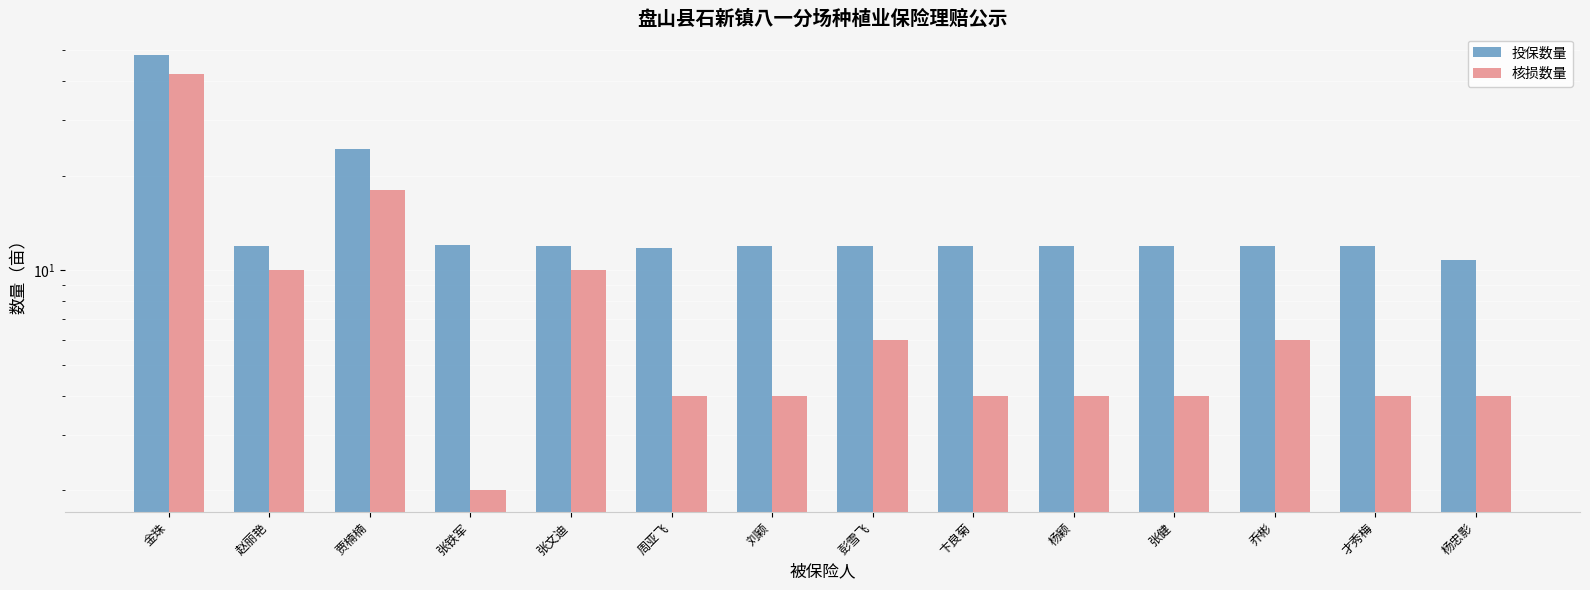

Reading right to left, list all the values displayed in this chart.

投保数量: 杨忠影=10.8	才秀梅=11.9	乔彬=11.9	张健=11.9	杨颖=11.9	卞良菊=11.9	彭雪飞=11.9	刘颖=11.9	周亚飞=11.8	张文迪=11.9	张铁军=12.0	贾楠楠=24.2	赵丽艳=11.9	金珠=48.2
核损数量: 杨忠影=4.0	才秀梅=4.0	乔彬=6.0	张健=4.0	杨颖=4.0	卞良菊=4.0	彭雪飞=6.0	刘颖=4.0	周亚飞=4.0	张文迪=10.0	张铁军=2.0	贾楠楠=18.0	赵丽艳=10.0	金珠=42.0